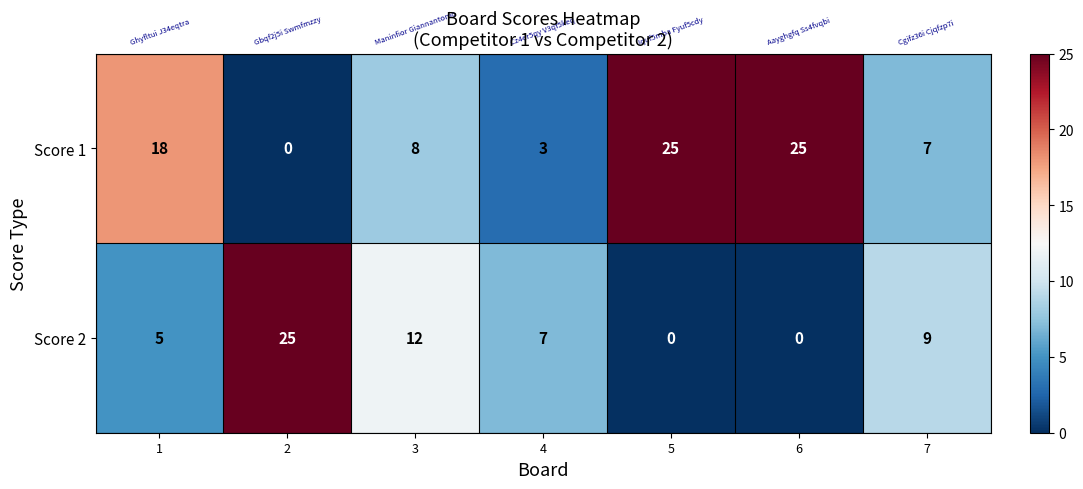

True or false: Score 2 has a value of 0 at 6.

True